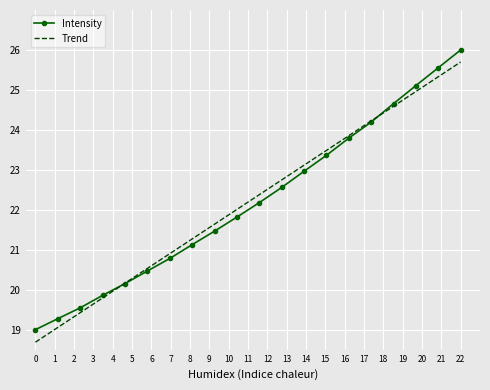

What is the lowest value of the Trend series?

18.7